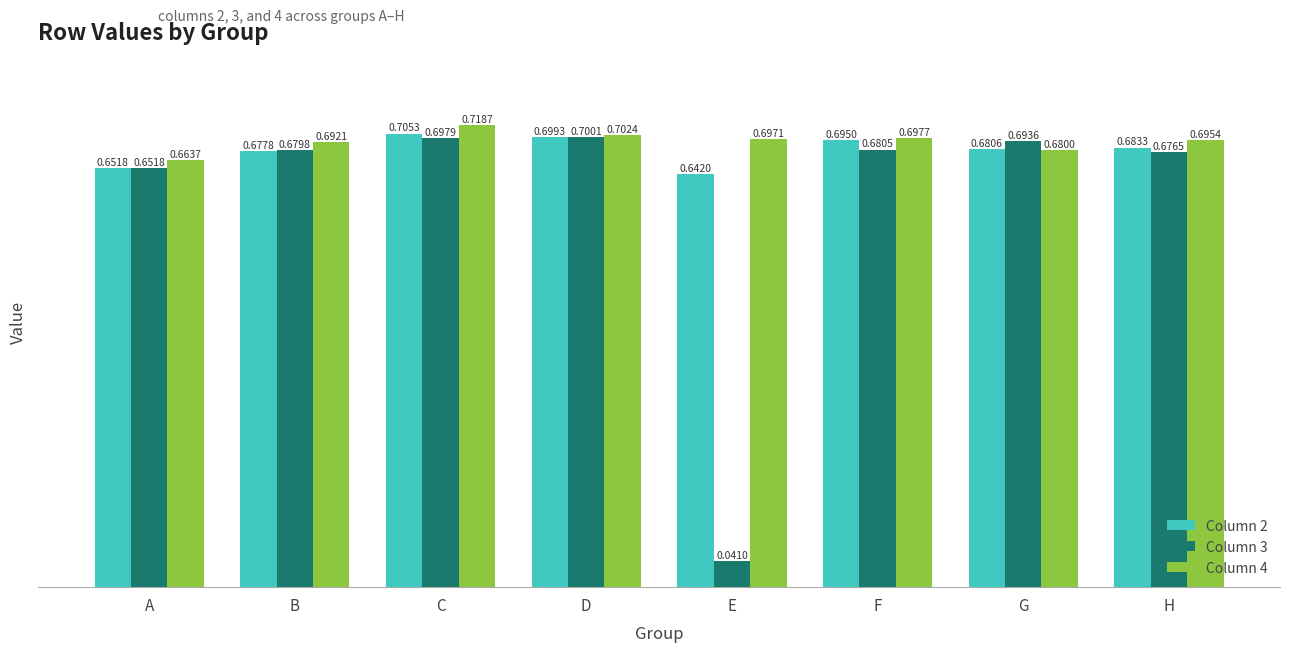

Which series has the largest total across all categories?

Column 4